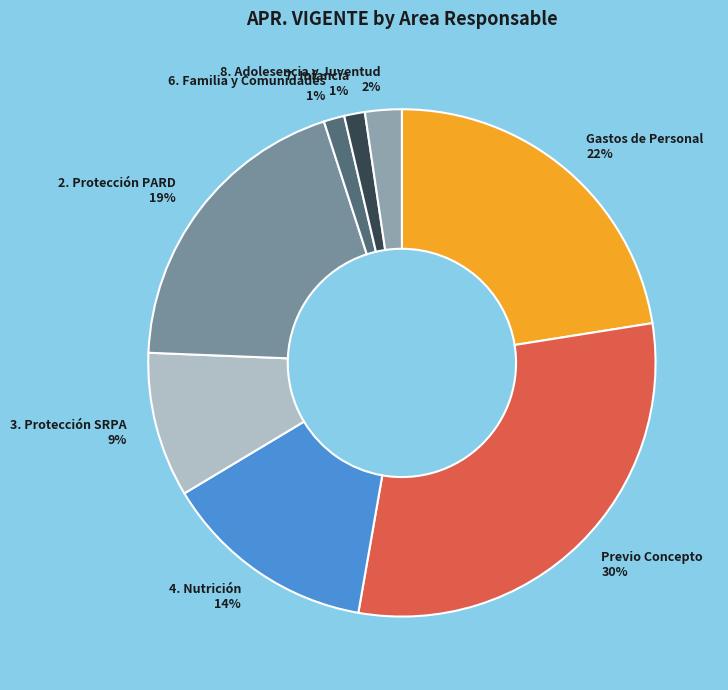

Which has a higher value, Previo Concepto or 2. Protección PARD?

Previo Concepto